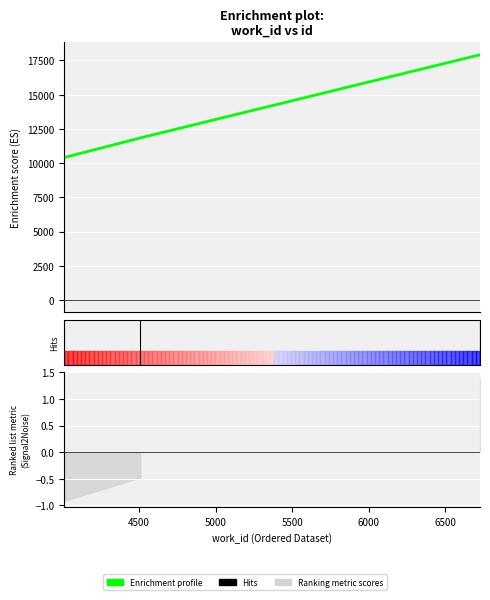

Between 4000 and 5000, which is larger?

5000